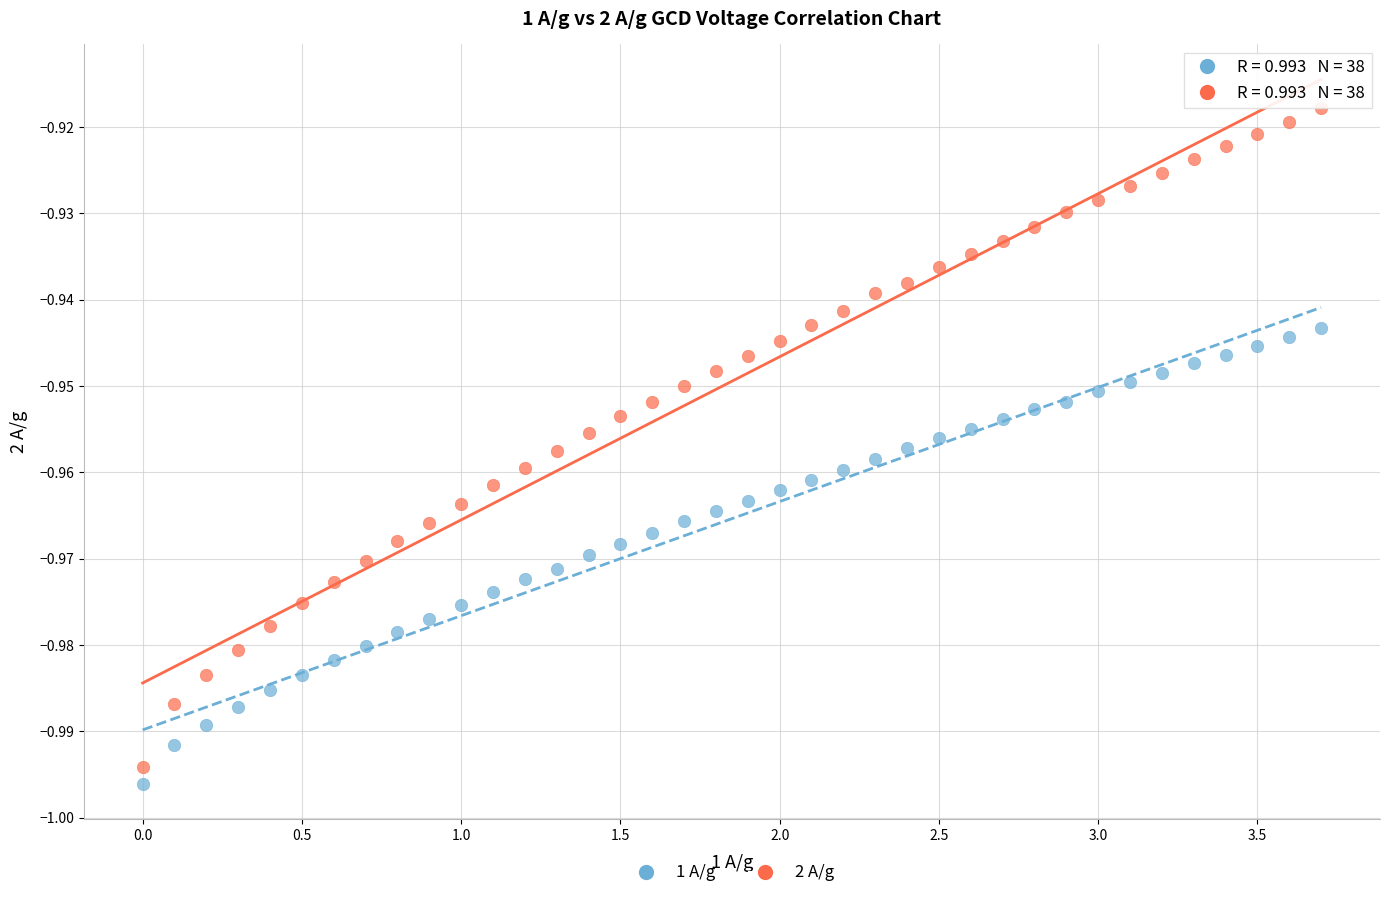

Which series has the largest Y range (max minus min)?

2 A/g